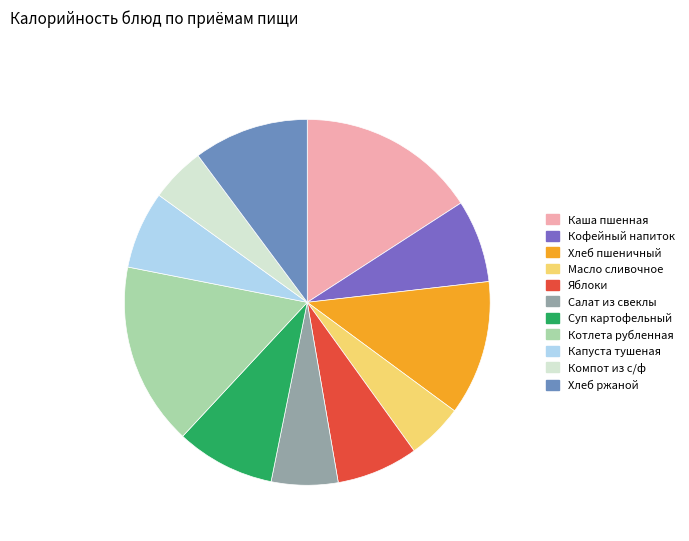

Combined, do Хлеб ржаной and Масло сливочное account for over 50%?

No